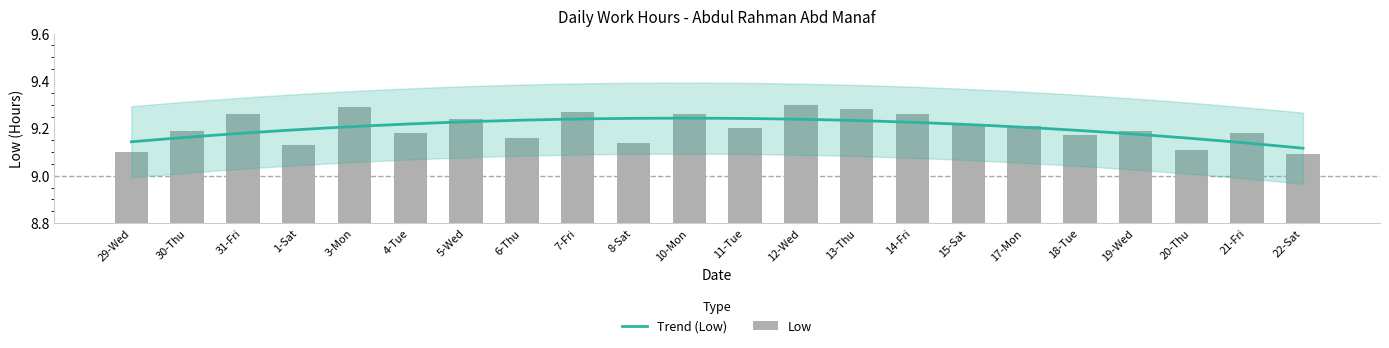

Reading left to right, what are all the values shown in this chart?

29-Wed=9.1	30-Thu=9.2	31-Fri=9.3	1-Sat=9.1	3-Mon=9.3	4-Tue=9.2	5-Wed=9.2	6-Thu=9.2	7-Fri=9.3	8-Sat=9.1	10-Mon=9.3	11-Tue=9.2	12-Wed=9.3	13-Thu=9.3	14-Fri=9.3	15-Sat=9.2	17-Mon=9.2	18-Tue=9.2	19-Wed=9.2	20-Thu=9.1	21-Fri=9.2	22-Sat=9.1